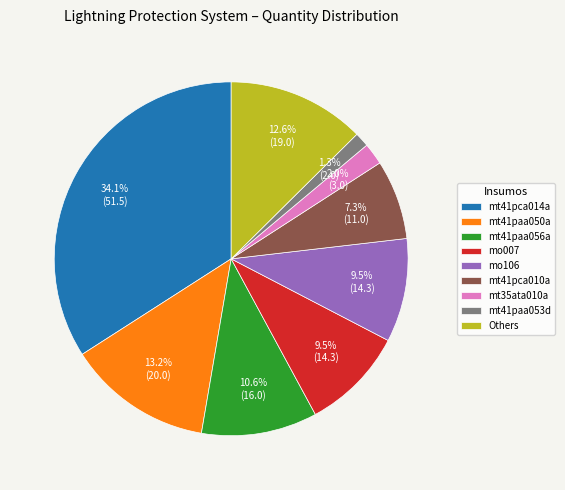

Combined, what portion of the pie is mt41paa056a and Others?

23.2%